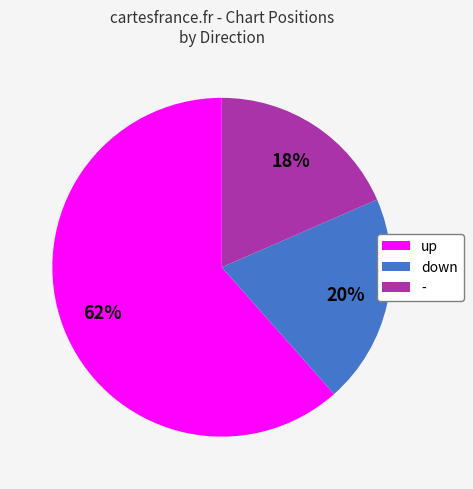

Is it true that down is 25% of the pie?

False